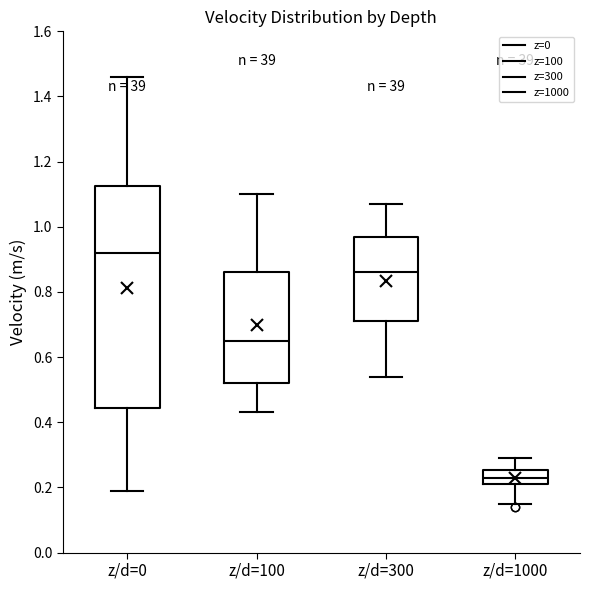

Comparing the boxes themselves (not the whiskers), which one is the tallest?

z/d=0